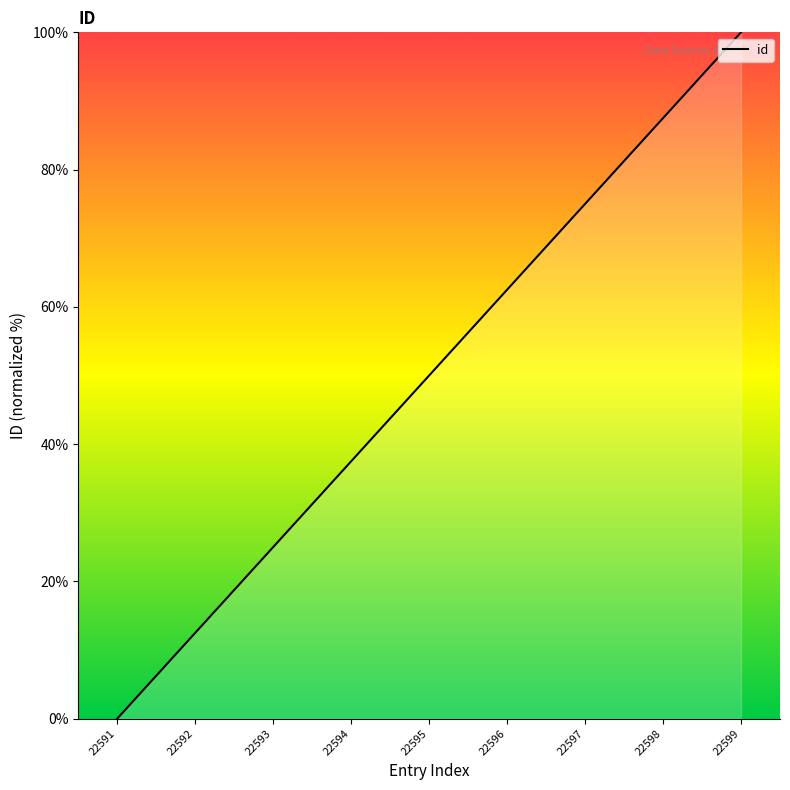

The value at 22594 is 37.5. True or false?

True